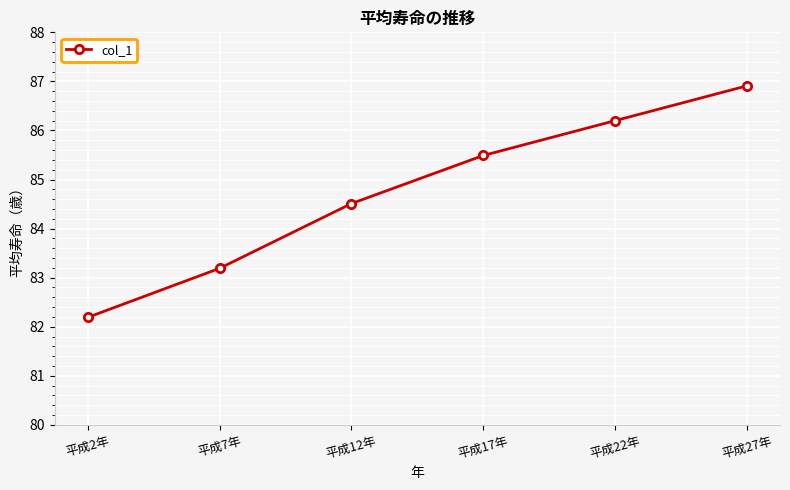

List the labels in order of value, smallest first.

平成2年, 平成7年, 平成12年, 平成17年, 平成22年, 平成27年